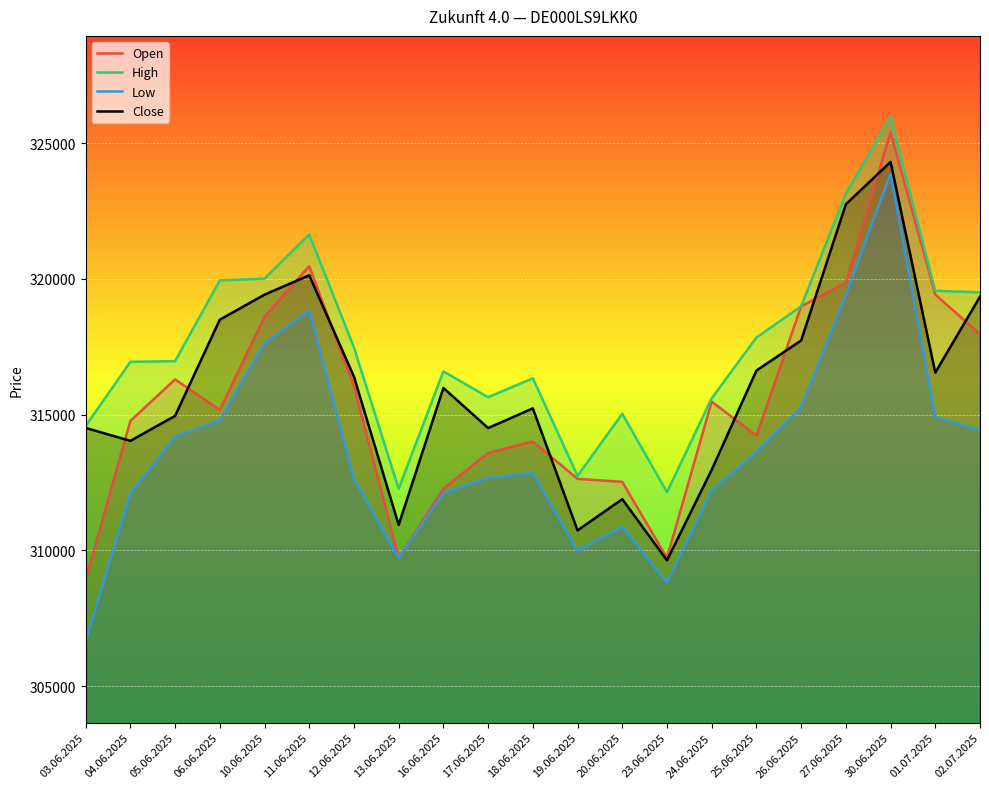

Reading right to left, list all the values displayed in this chart.

Open: 02.07.2025=317964	01.07.2025=319421	30.06.2025=325393	27.06.2025=319862	26.06.2025=318988	25.06.2025=314227	24.06.2025=315483	23.06.2025=309727	20.06.2025=312527	19.06.2025=312638	18.06.2025=314012	17.06.2025=313595	16.06.2025=312273	13.06.2025=309734	12.06.2025=316045	11.06.2025=320468	10.06.2025=318610	06.06.2025=315174	05.06.2025=316299	04.06.2025=314768	03.06.2025=308938
High: 02.07.2025=319503	01.07.2025=319560	30.06.2025=325944	27.06.2025=323138	26.06.2025=318988	25.06.2025=317842	24.06.2025=315602	23.06.2025=312147	20.06.2025=315034	19.06.2025=312745	18.06.2025=316340	17.06.2025=315642	16.06.2025=316595	13.06.2025=312268	12.06.2025=317475	11.06.2025=321636	10.06.2025=320009	06.06.2025=319943	05.06.2025=316972	04.06.2025=316945	03.06.2025=314585
Low: 02.07.2025=314432	01.07.2025=314910	30.06.2025=323882	27.06.2025=319404	26.06.2025=315270	25.06.2025=313635	24.06.2025=312195	23.06.2025=308824	20.06.2025=310878	19.06.2025=309982	18.06.2025=312860	17.06.2025=312671	16.06.2025=312115	13.06.2025=309734	12.06.2025=312633	11.06.2025=318843	10.06.2025=317620	06.06.2025=314794	05.06.2025=314190	04.06.2025=312102	03.06.2025=306661
Close: 02.07.2025=319344	01.07.2025=316548	30.06.2025=324305	27.06.2025=322744	26.06.2025=317731	25.06.2025=316624	24.06.2025=312970	23.06.2025=309637	20.06.2025=311890	19.06.2025=310739	18.06.2025=315232	17.06.2025=314508	16.06.2025=315984	13.06.2025=310941	12.06.2025=316398	11.06.2025=320131	10.06.2025=319418	06.06.2025=318497	05.06.2025=314955	04.06.2025=314036	03.06.2025=314513